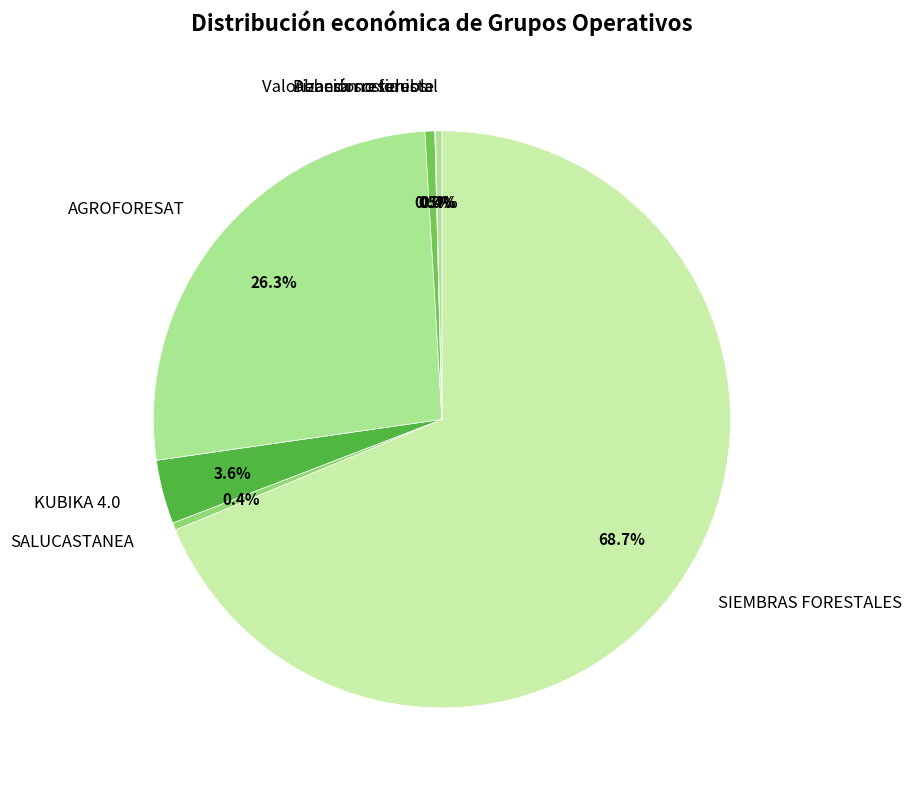

To the nearest percent, what is the difference between the largest and smallest slice percentages?

69%